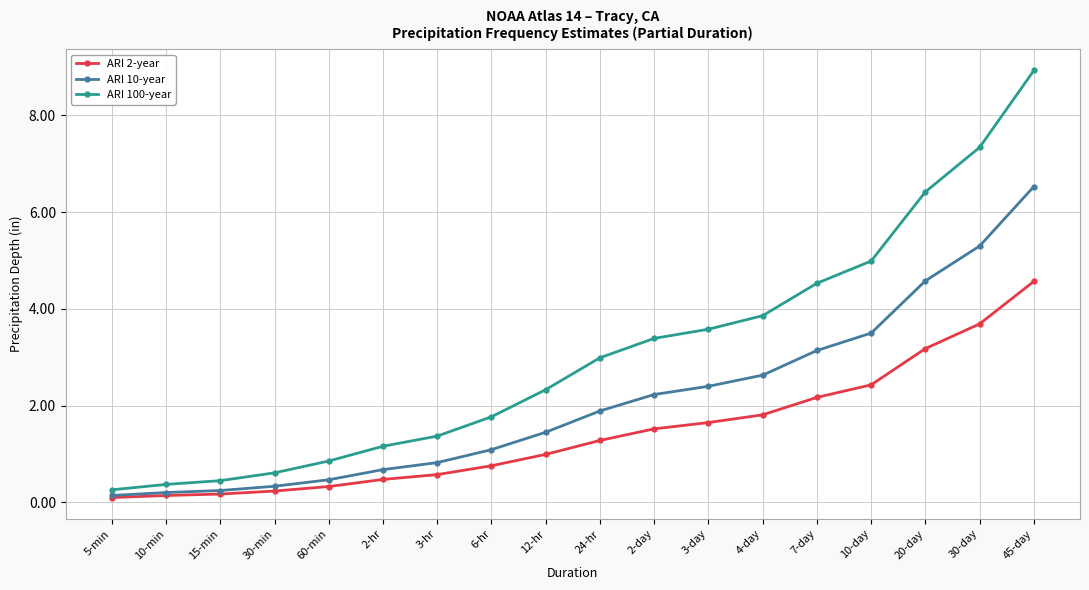

What is the maximum value shown in the chart?

8.9